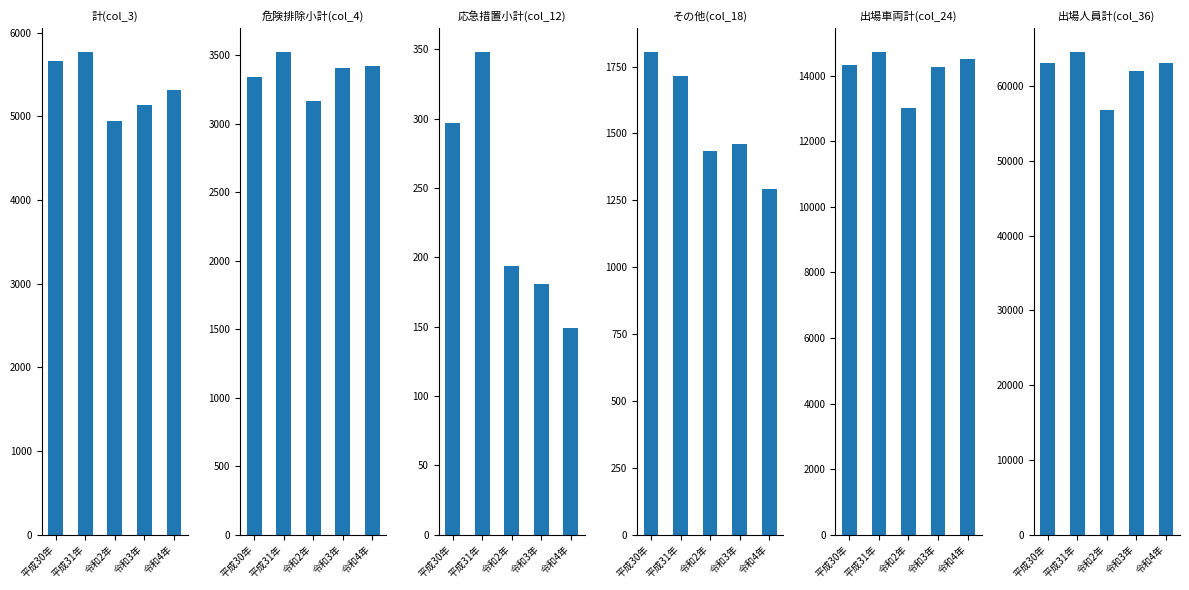

What are all the series names shown in the legend?

計(col_3), 危険排除小計(col_4), 応急措置小計(col_12), その他(col_18), 出場車両計(col_24), 出場人員計(col_36)